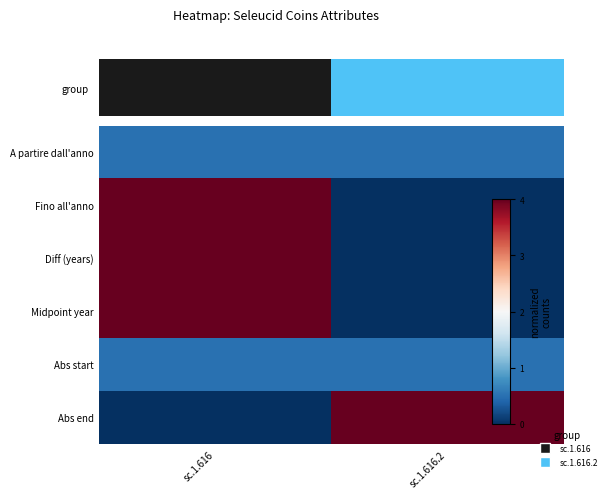

Which has a higher value, sc.1.616.2 or sc.1.616?

sc.1.616.2